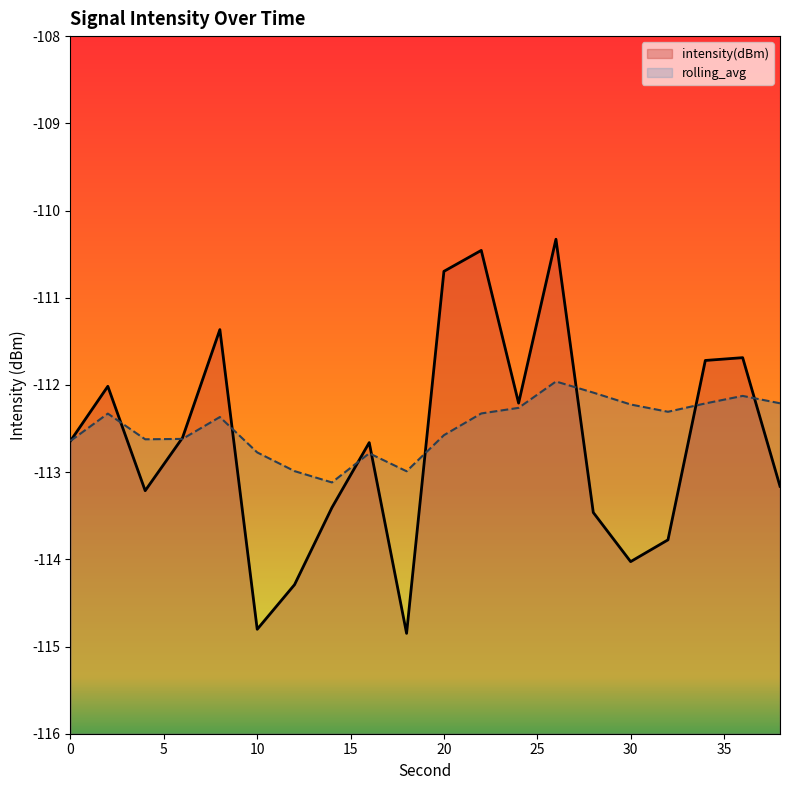

How many lines are shown in the chart?

2